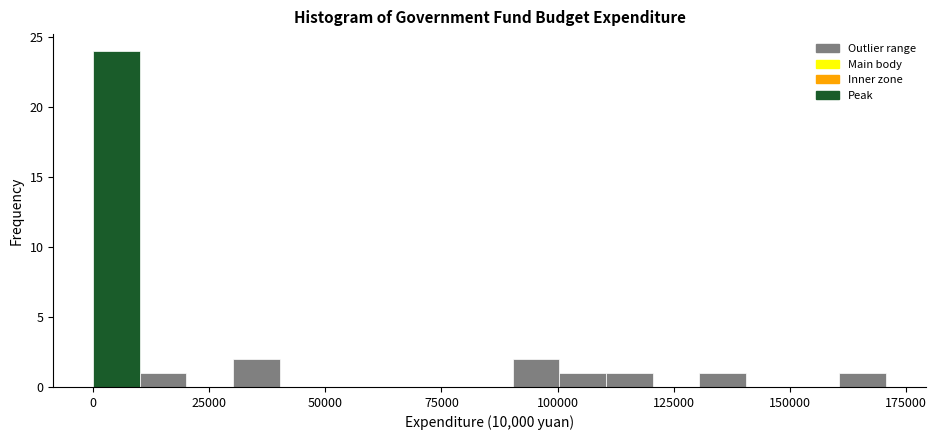

Read against the x-axis, roughly where is the centre of the tallest bar?

5000